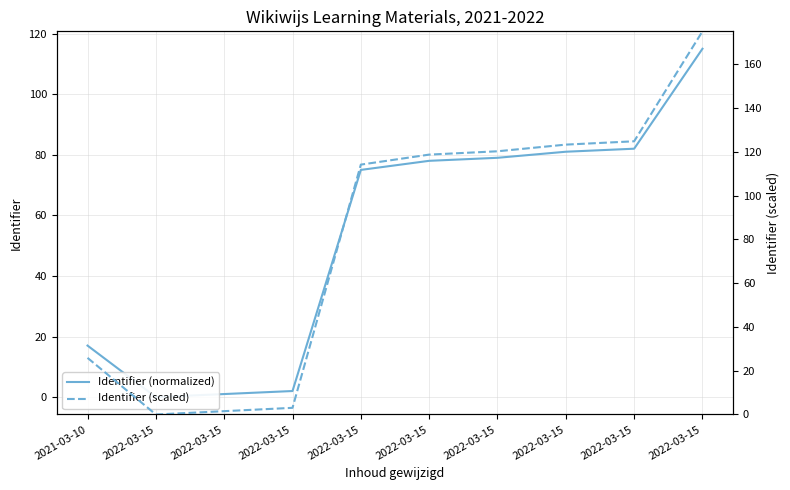

What value does the Identifier (normalized) series have at 2022-03-15?

1.0